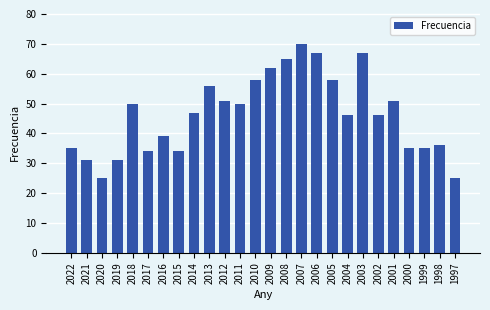

What is the sum of the values at 1999 and 2003?

102